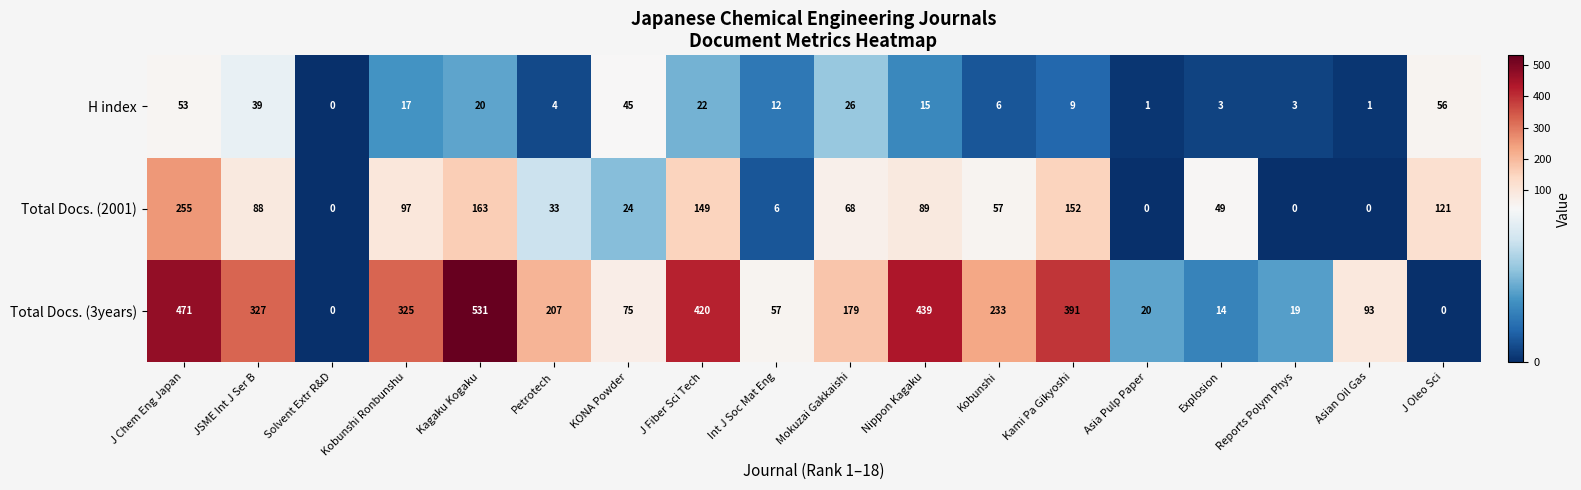

Is it true that Total Docs. (2001) equals 131 at JSME Int J Ser B?

False